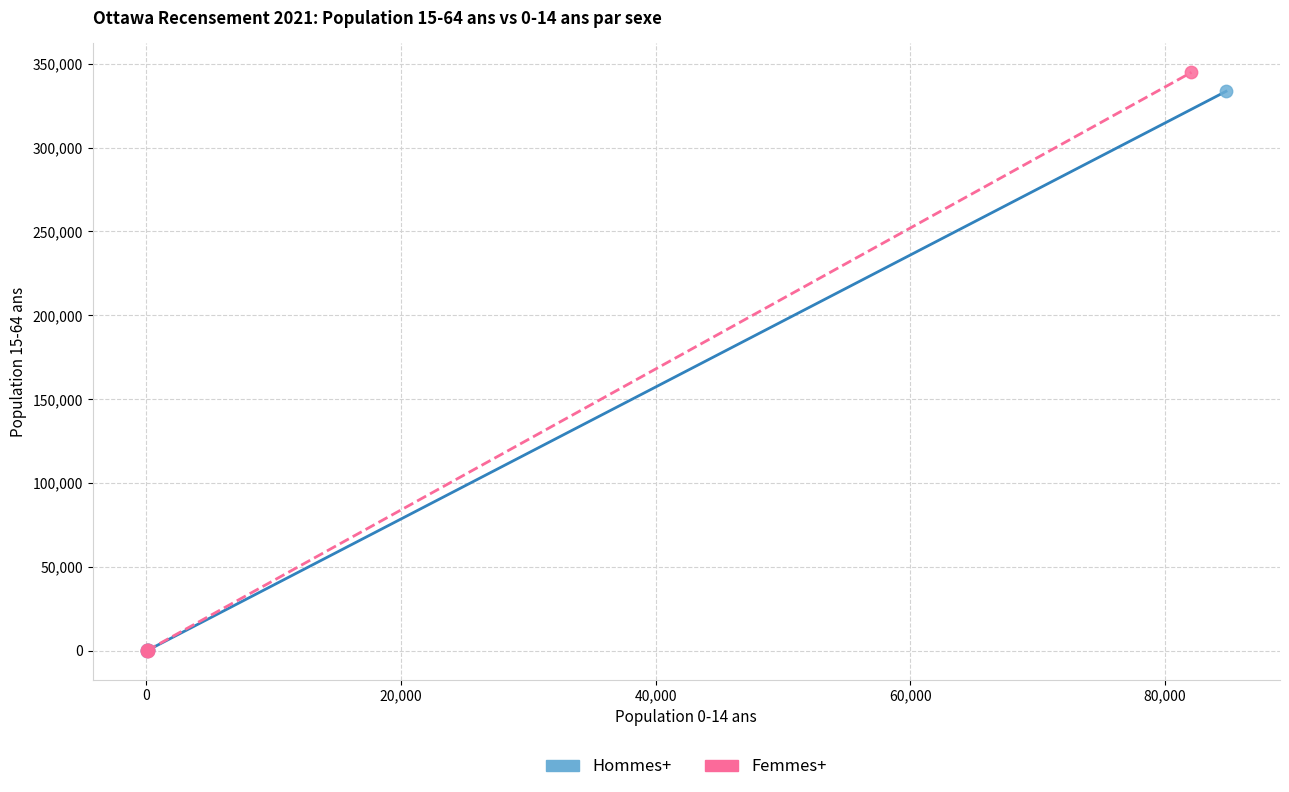

What are all the series names shown in the legend?

Hommes+, Femmes+